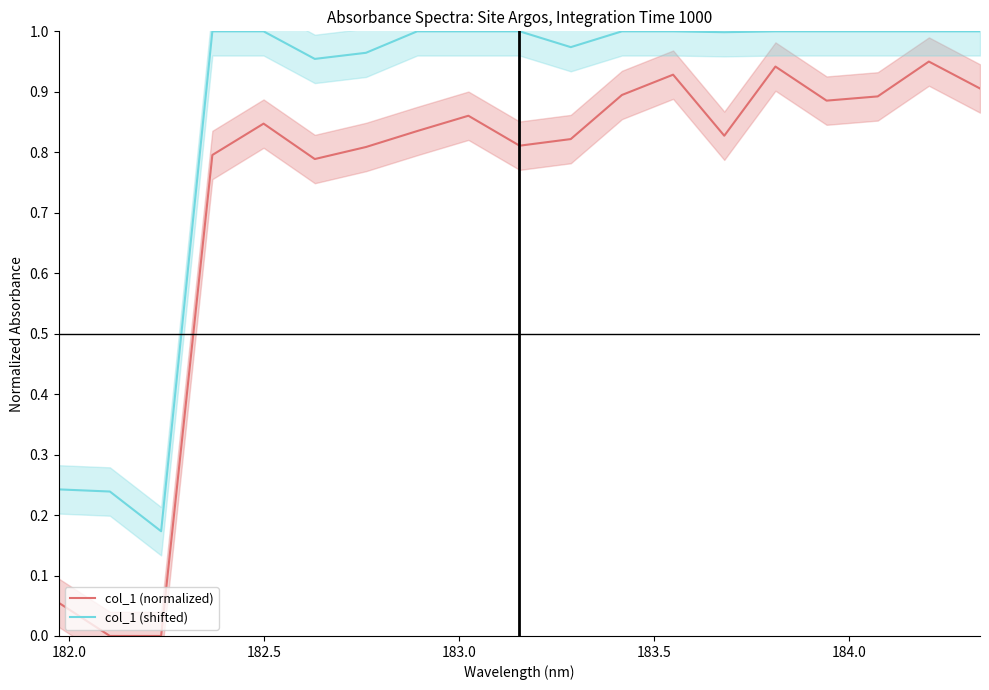

Reading left to right, what are all the values shown in this chart?

col_1 (normalized): 0.1	0.0	0.0	0.8	0.8	0.8	0.8	0.8	0.9	0.8	0.8	0.9	0.9	0.8	0.9	0.9	0.9	0.9	0.9
col_1 (shifted): 0.2	0.2	0.2	1.0	1.0	1.0	1.0	1.0	1.0	1.0	1.0	1.0	1.0	1.0	1.0	1.0	1.0	1.0	1.0